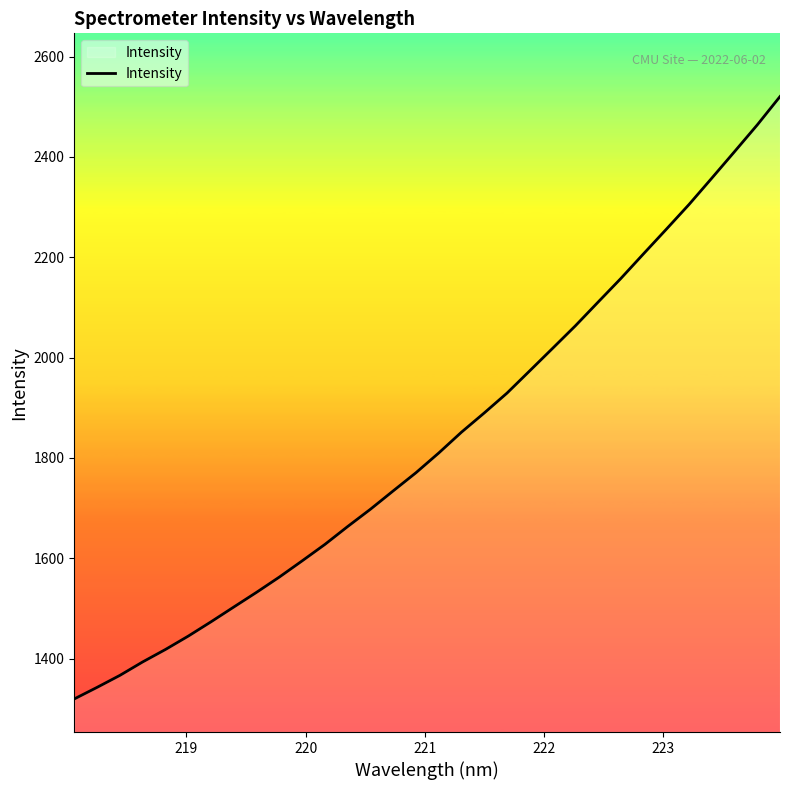

What is the maximum value shown in the chart?

2520.5